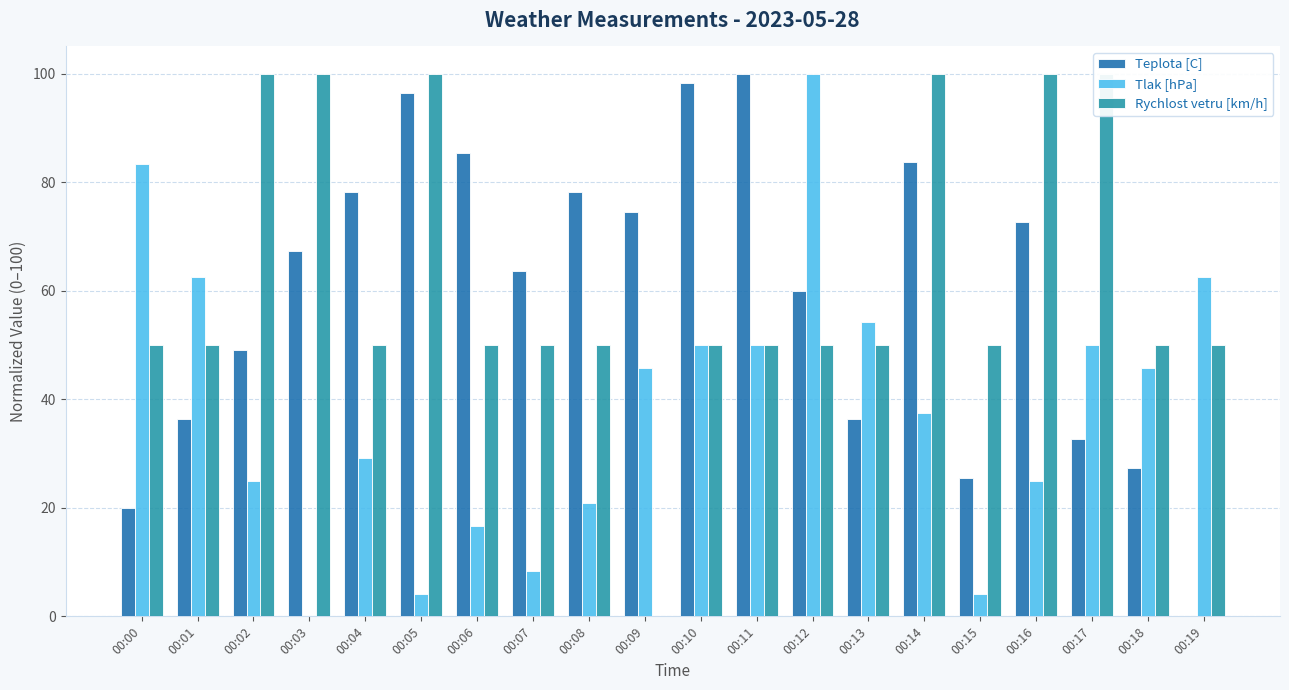

At which label is Tlak [hPa] closest to 50?

00:10